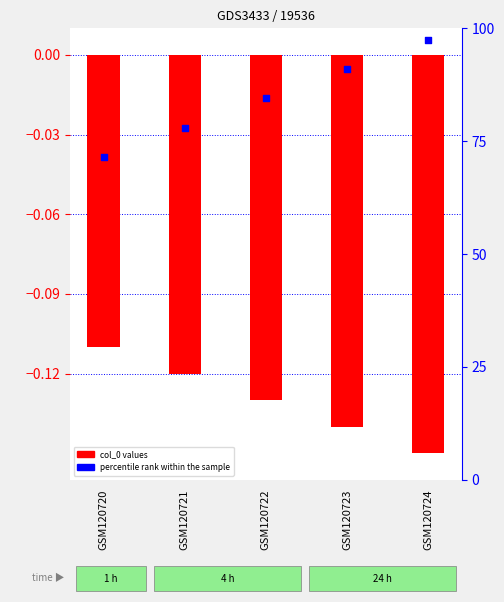

Is the value of percentile rank within the sample at GSM120724 greater than the value of col_0 at GSM120723?

Yes